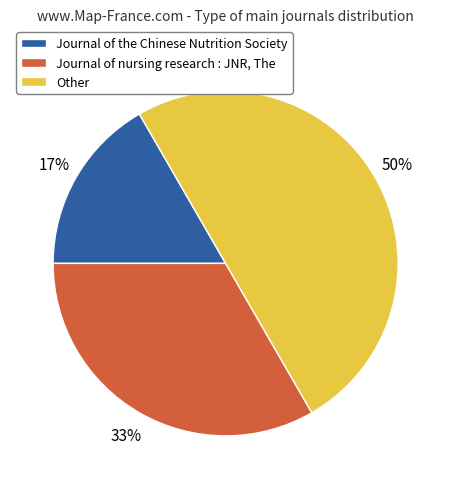

Which category has the smallest portion of the pie?

Journal of the Chinese Nutrition Society